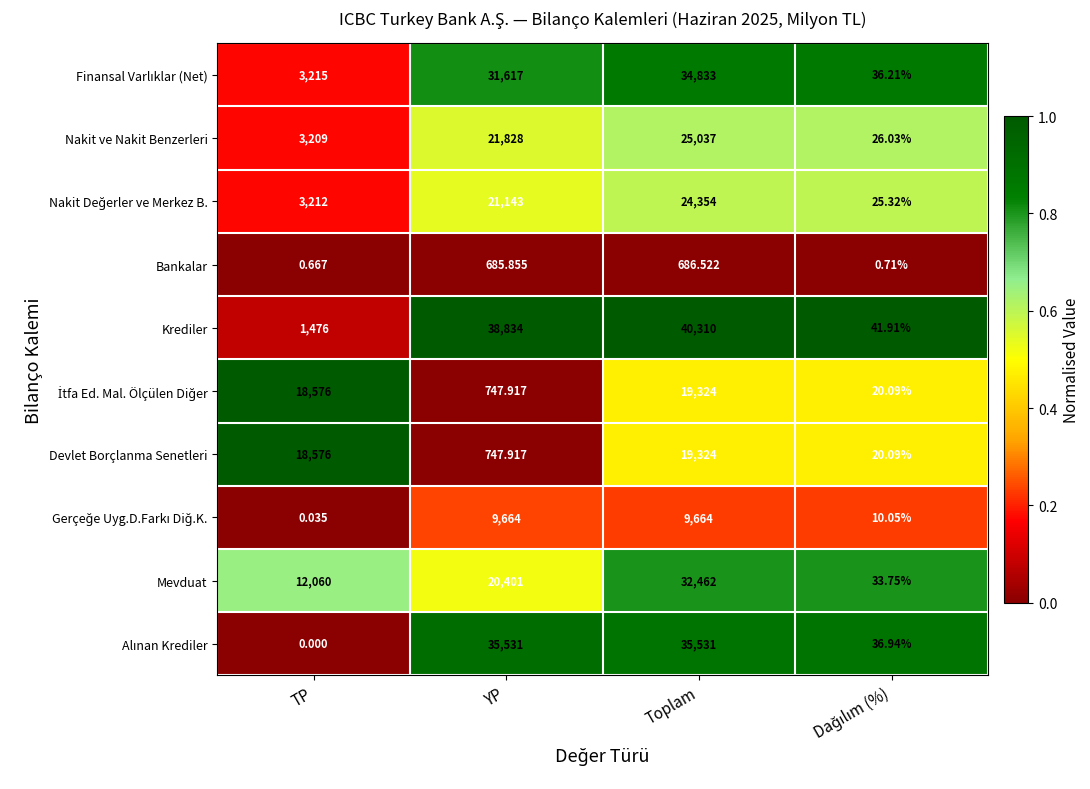

Which label corresponds to the largest value in the chart?

Toplam